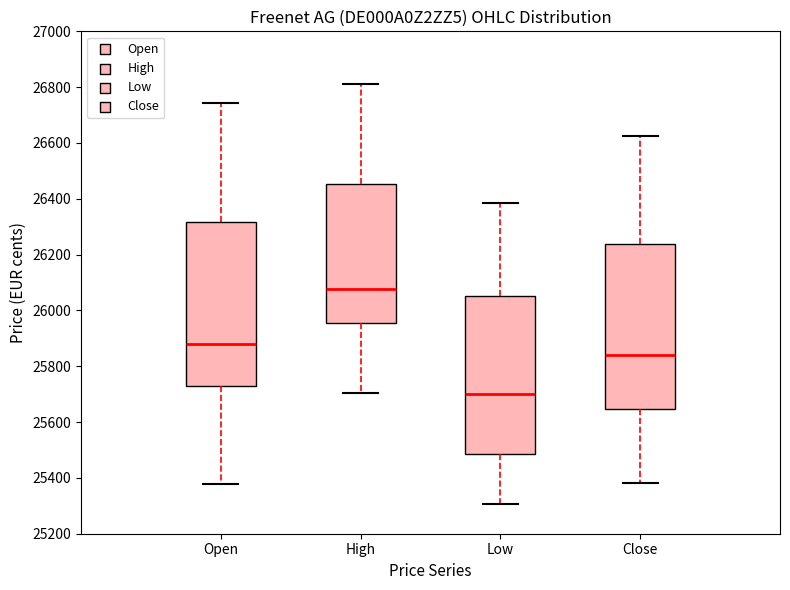

Reading left to right, transcribe this box plot: for each box, give where its median line is, the range the box spans, and where its two whiskers end, as read against the y-axis. The values are not printed on the chart, so give them approximately, as read against the axis.

Open: median 25880, box 25720 to 26320, whiskers 25380 to 26740
High: median 26080, box 25960 to 26460, whiskers 25700 to 26820
Low: median 25700, box 25480 to 26060, whiskers 25300 to 26380
Close: median 25840, box 25640 to 26240, whiskers 25380 to 26620